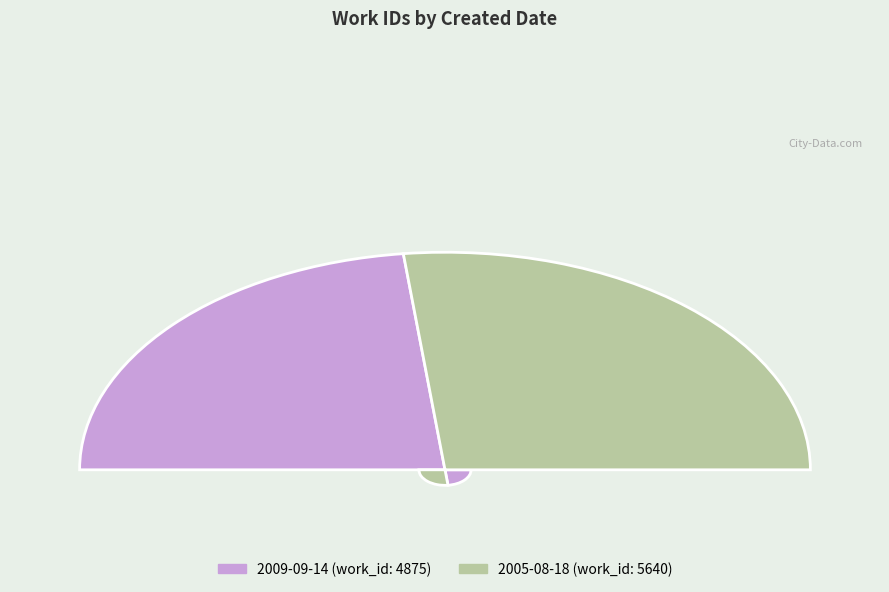

To the nearest percent, what is the average slice percentage?

50%